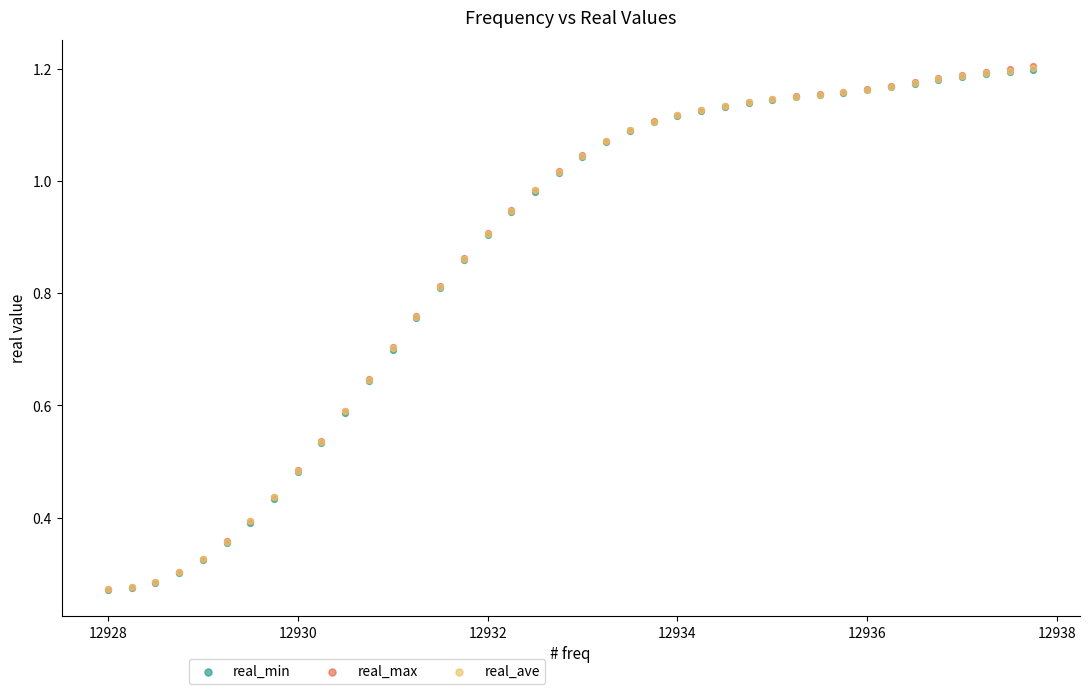

What are all the series names shown in the legend?

real_min, real_max, real_ave